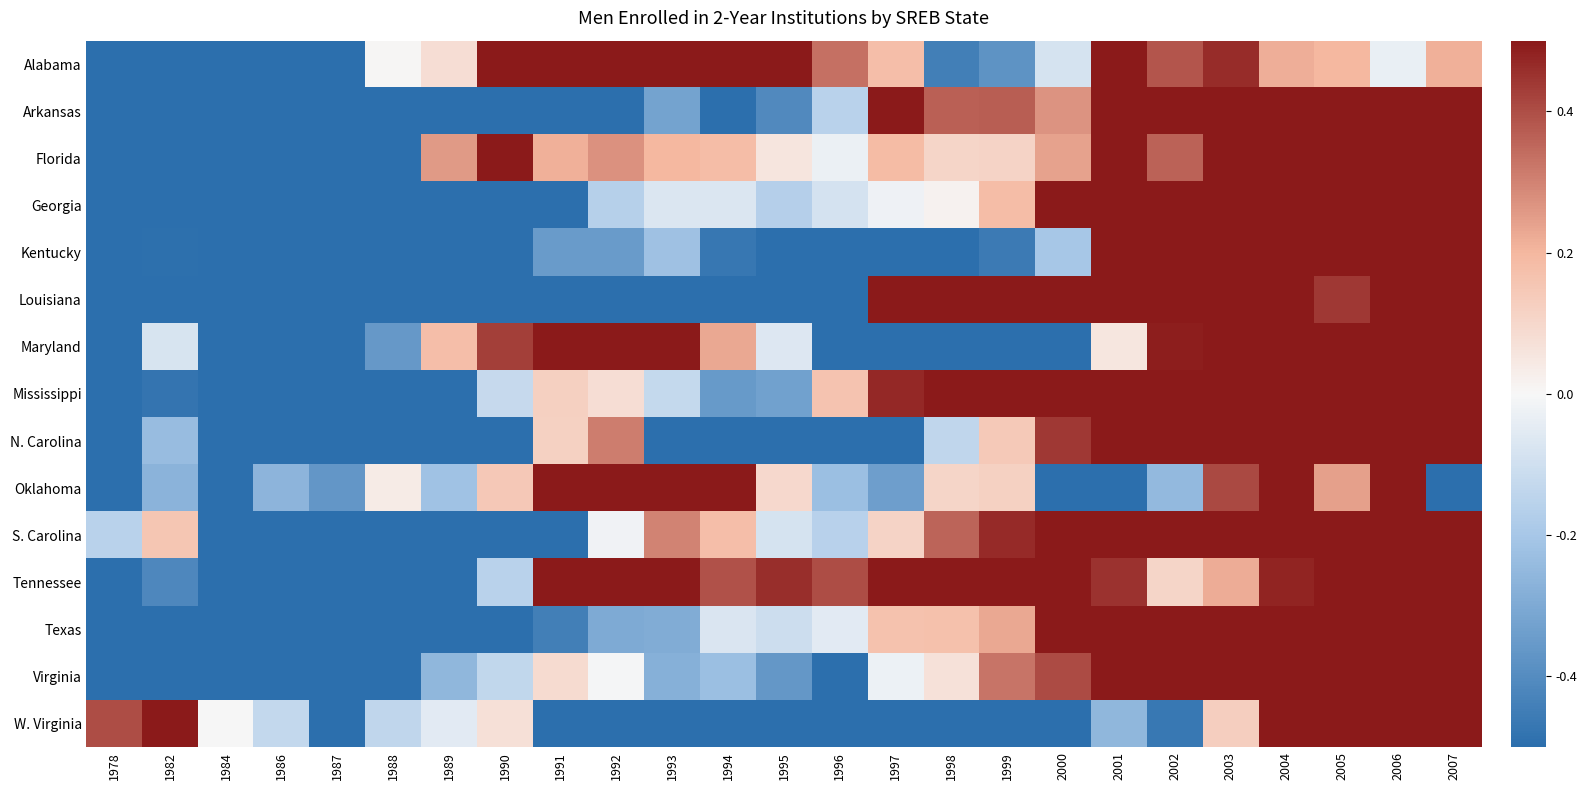

What is the difference between the highest and lowest values at 1984?

2.0